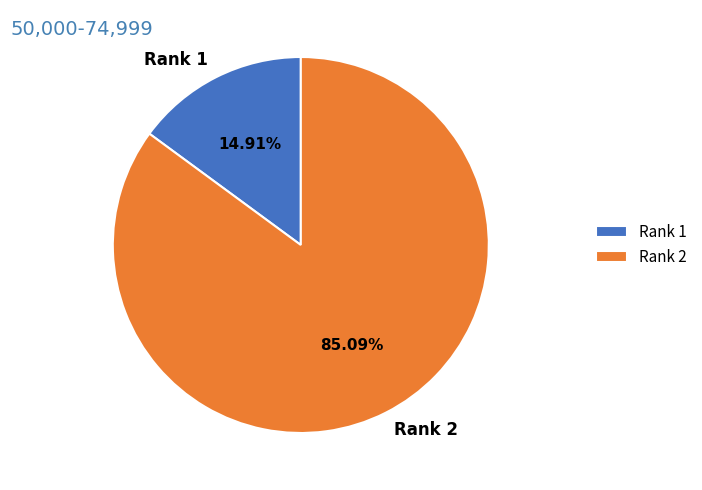

True or false: Rank 2 accounts for 85% of the total.

True